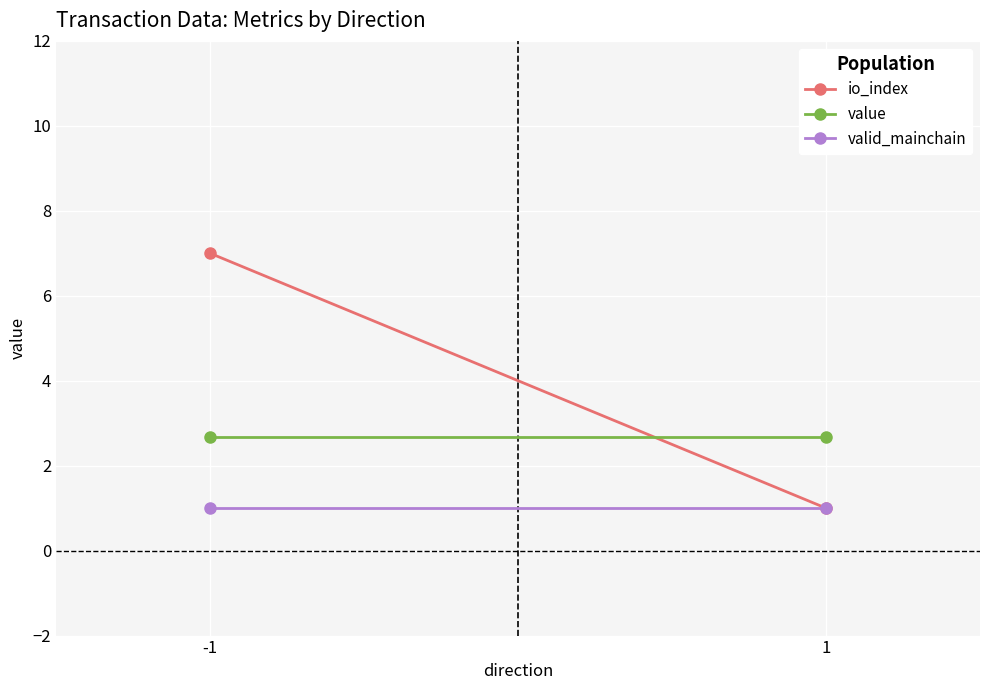

List the labels in order of value value, smallest first.

-1, 1